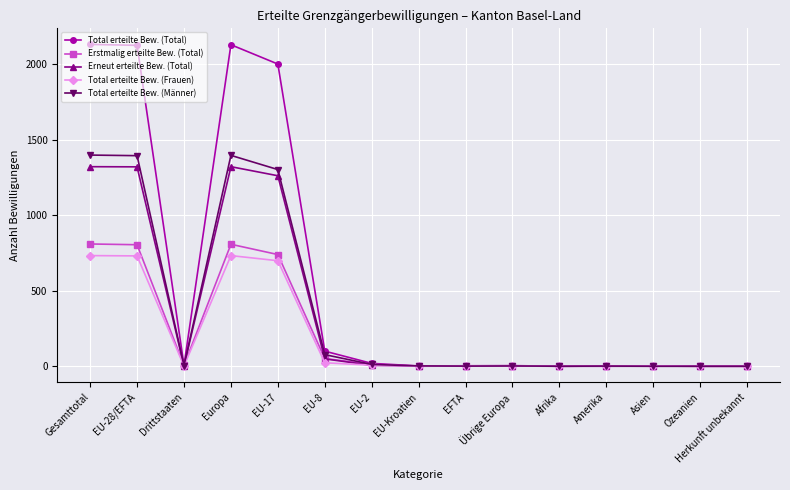

What is the label of the 12th point from the right?

Europa